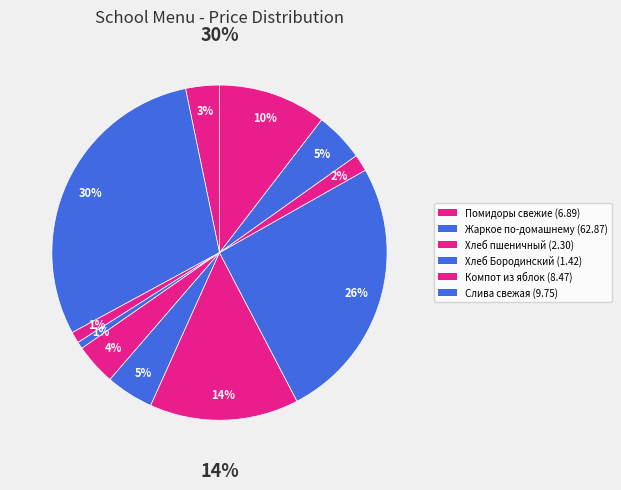

Between Хлеб Бородинский and Слива свежая, which is larger?

Слива свежая